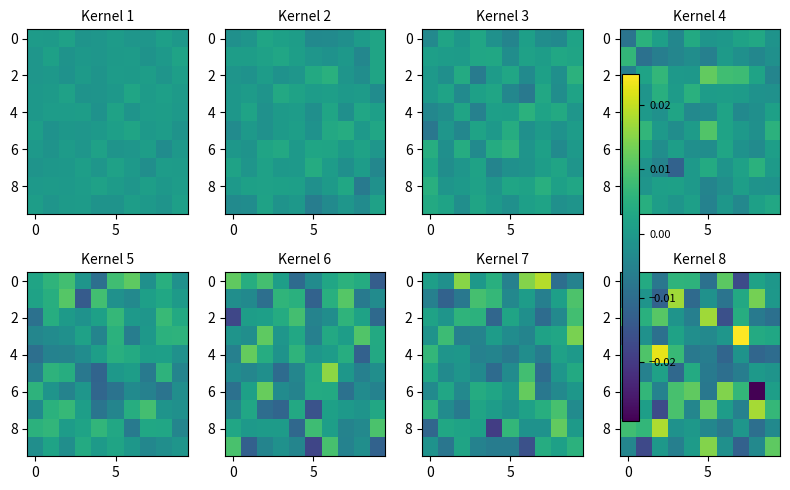

The value of row_0 at 5 is -0.0. True or false?

True